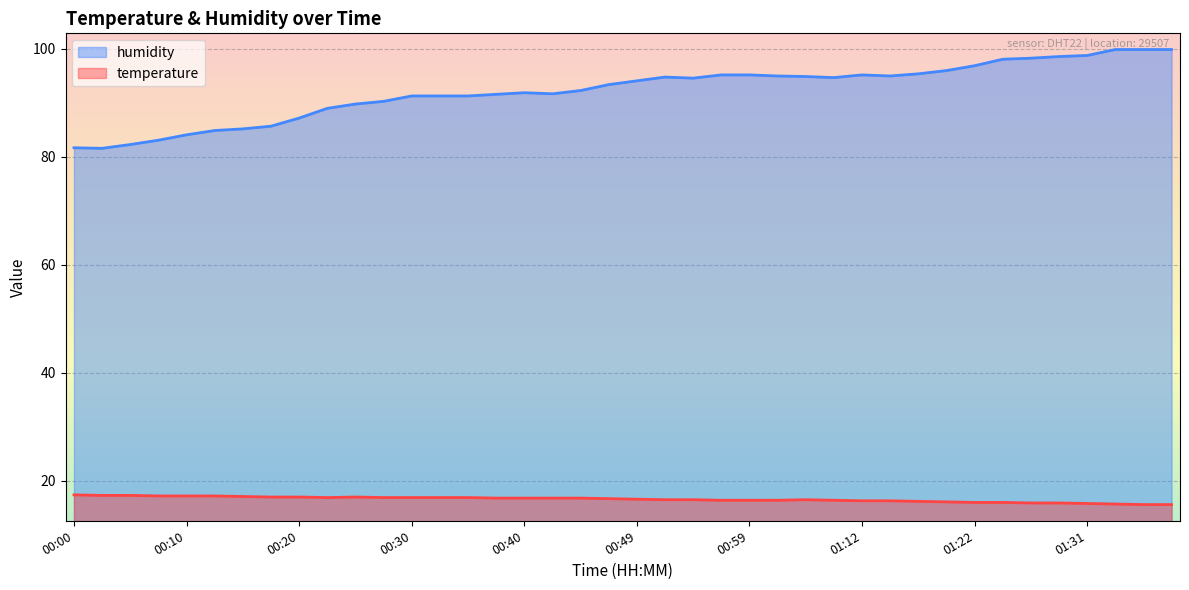

The value of temperature at 00:27 is 16.9. True or false?

True